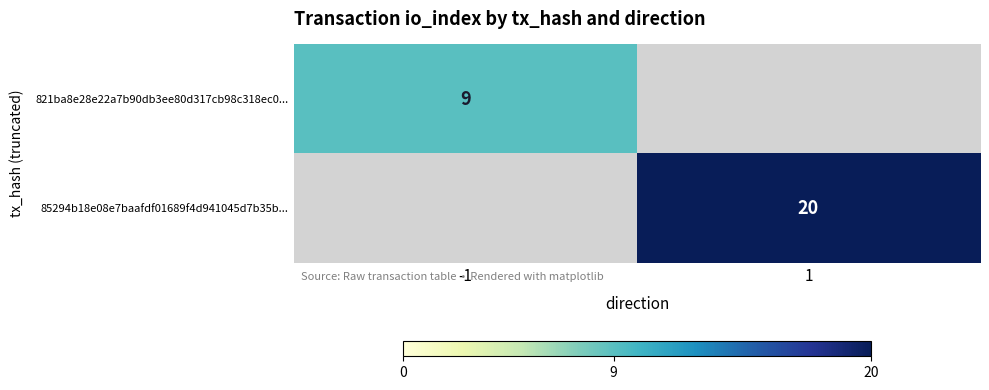

True or false: 85294b18e08e7baafdf01689f4d941045d7b35b... has a value of 26 at 1.

False